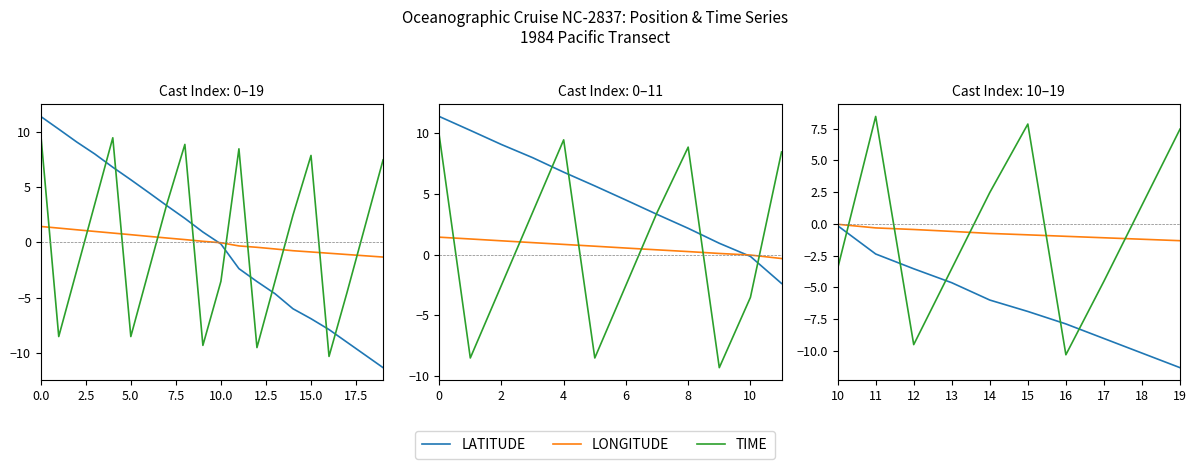

True or false: LONGITUDE has more than 1 interior local peaks.

False